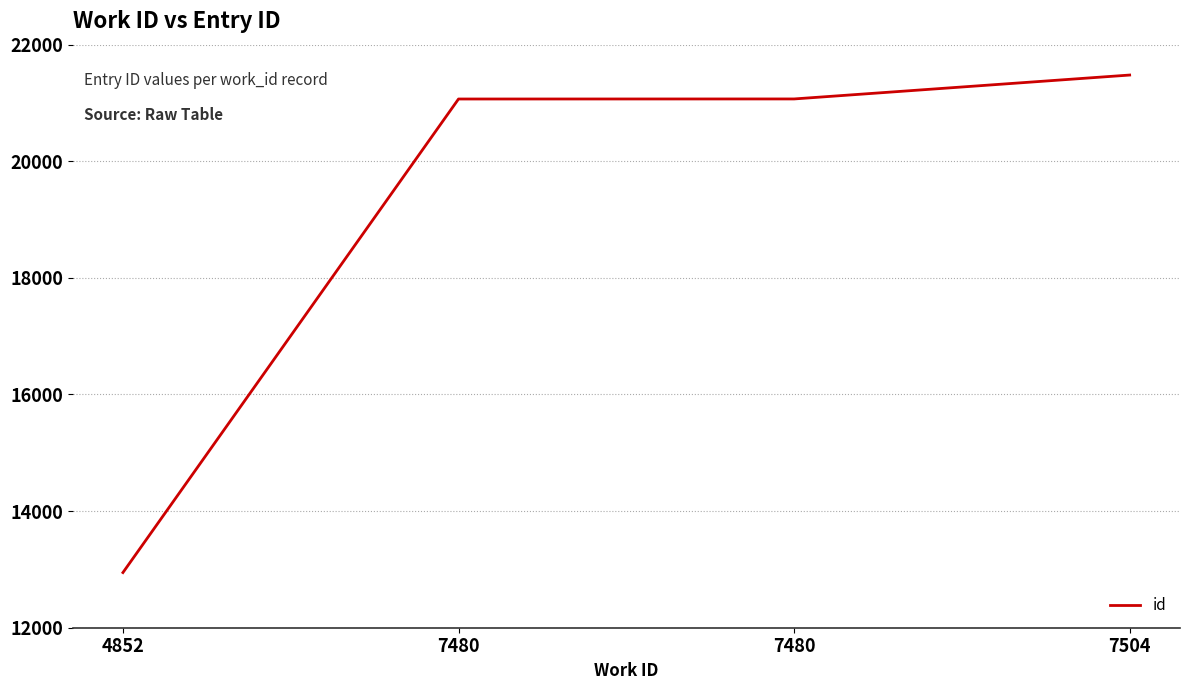

Which category has the highest value across all series?

7504